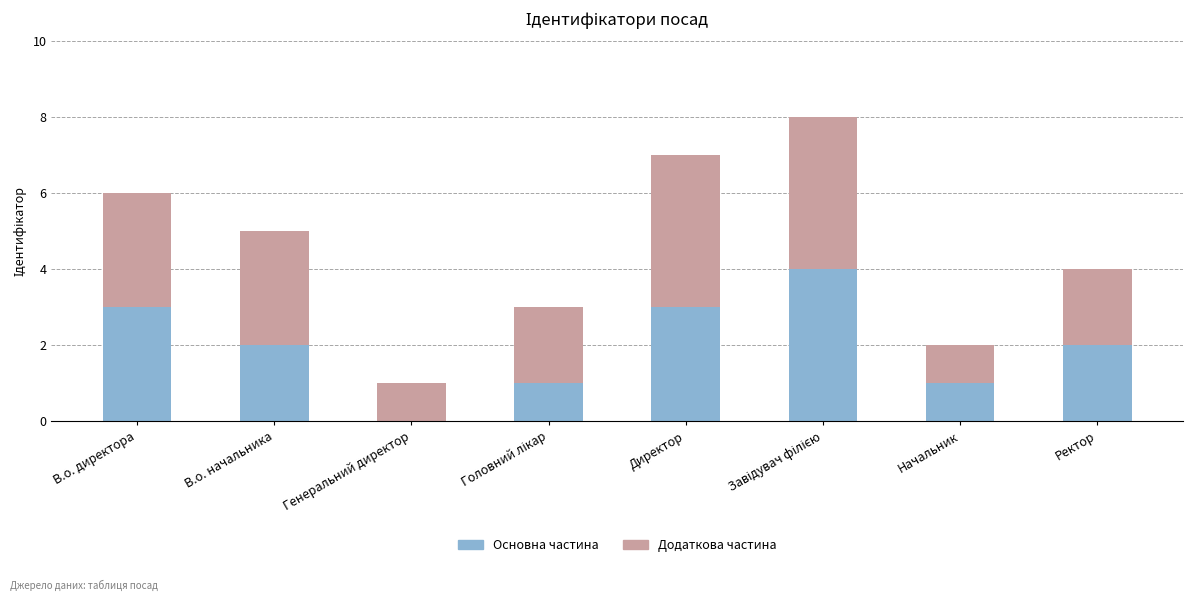

True or false: Основна частина has a value of 0 at Генеральний директор.

True